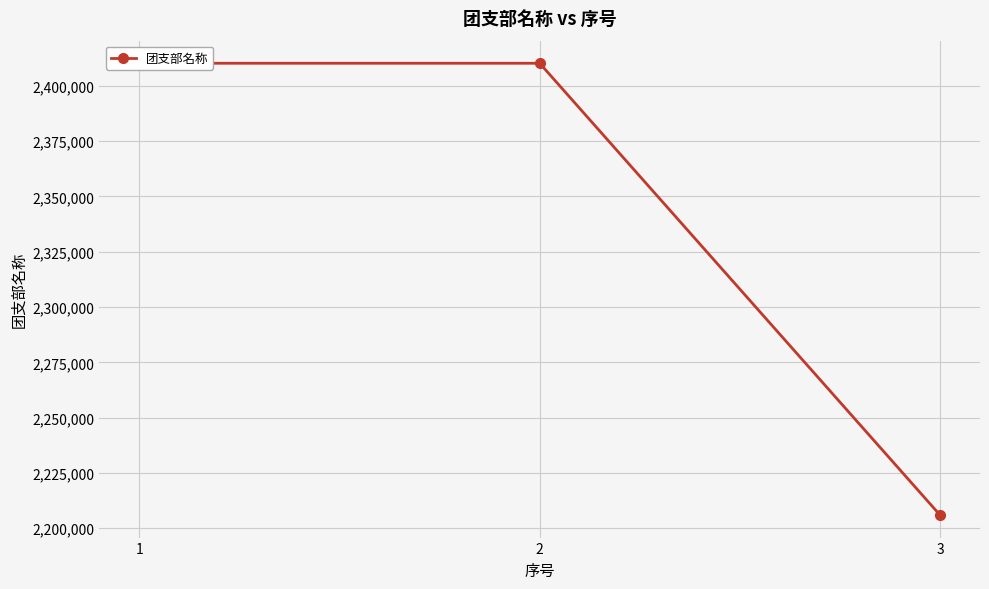

How many data points are less than 2410201?

1